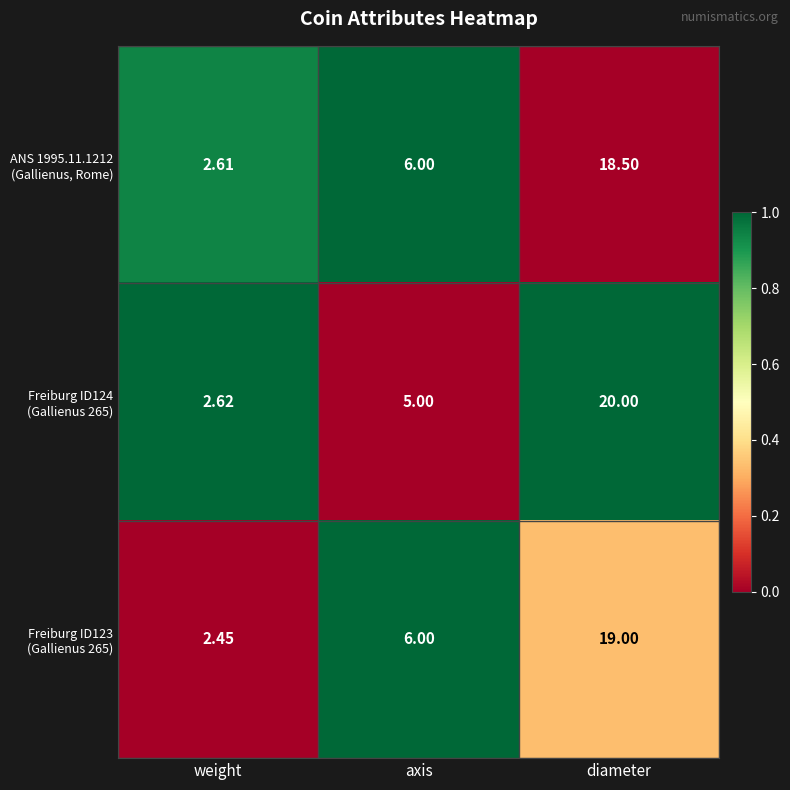

At which category does the chart reach its minimum across all series?

weight